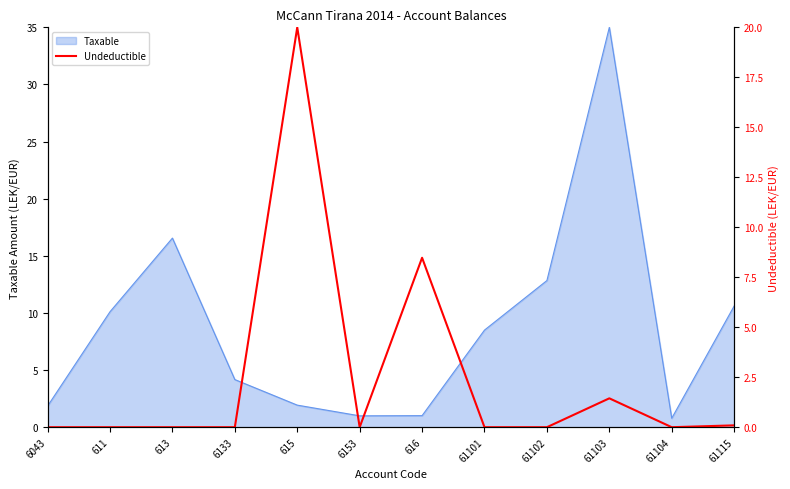

What is the label of the 12th point from the right?

6043